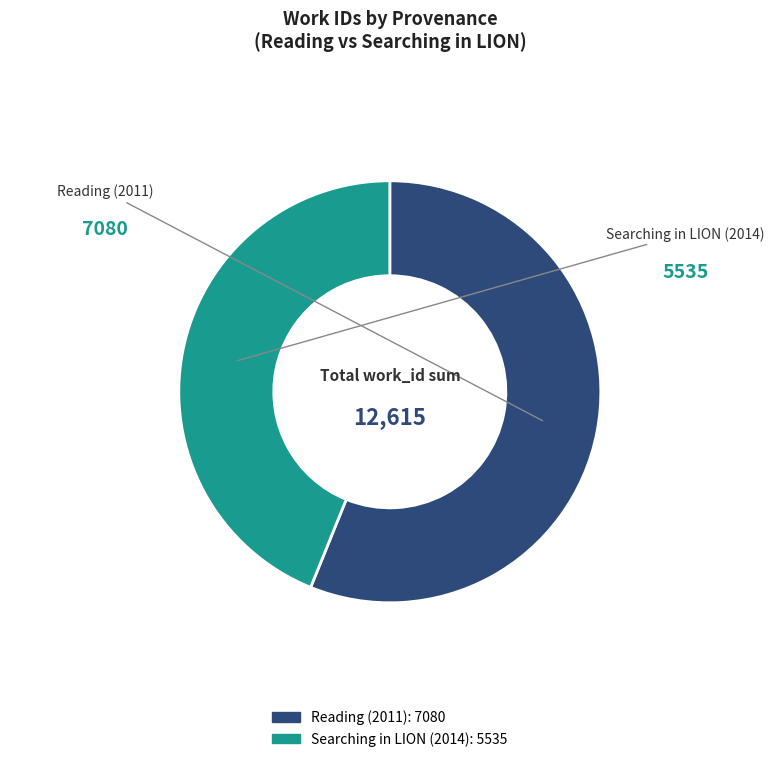

Combined, do Reading (2011) and Searching in LION (2014) account for over 50%?

Yes